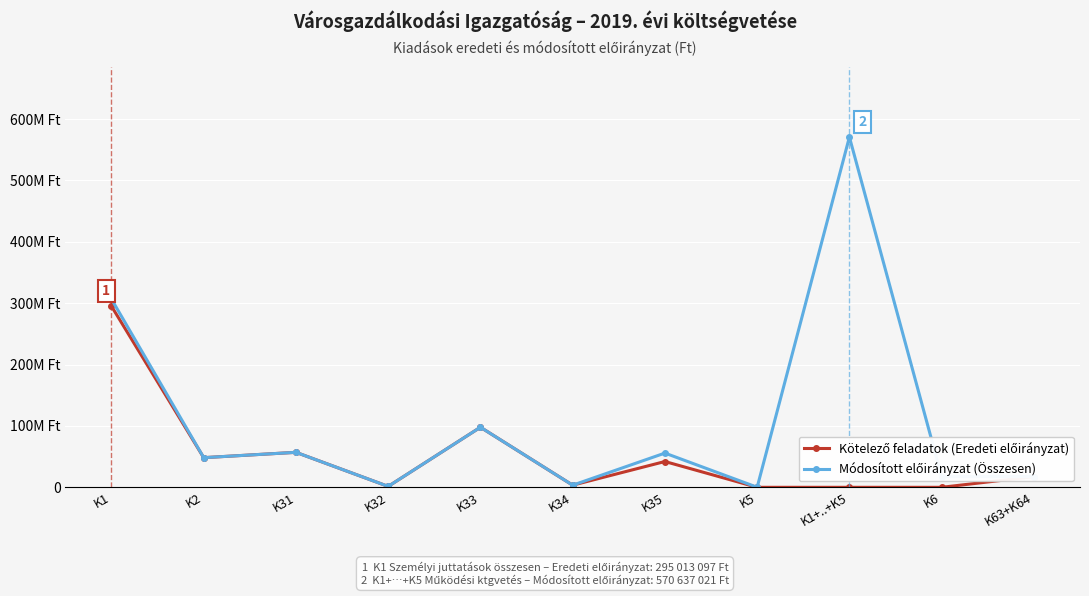

At how many categories does at least one series exceed 182084026?

2